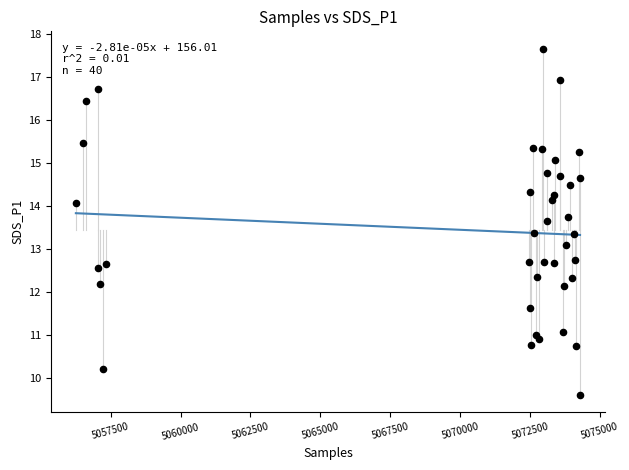

What Y value in the scatter plot is closest to 13?

13.1